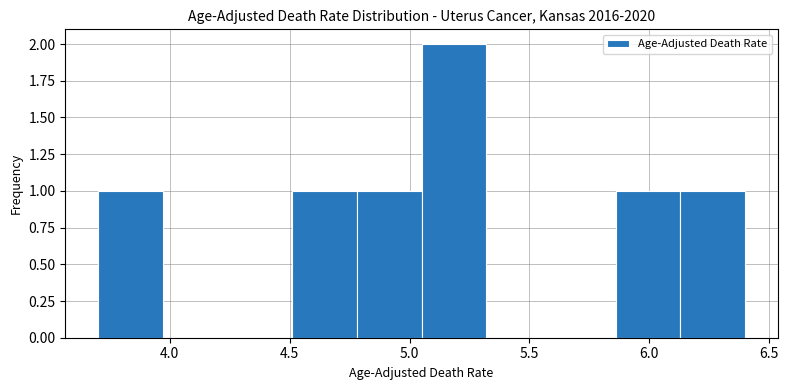

What is the height of the bar covering 4.51 to 4.78 on the x-axis? Neither the bar edges nor the heights are printed on the chart, so give them approximately, as read against the axes.

1